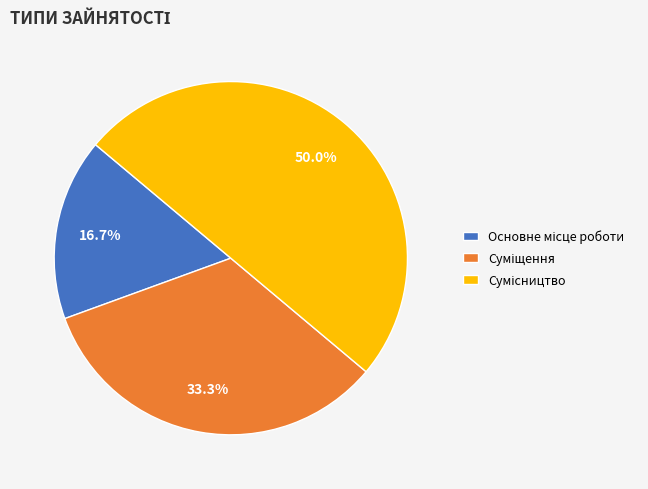

What is the ratio of the value at Суміщення to the value at Сумісництво?

0.7